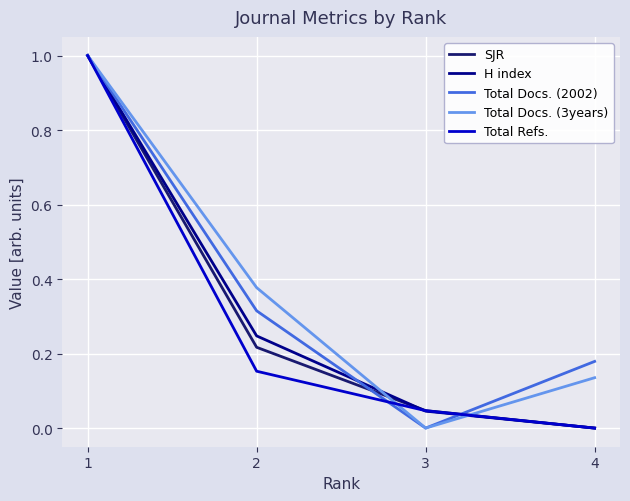

True or false: Total Docs. (2002) has more than 0 points higher than both neighbors.

False